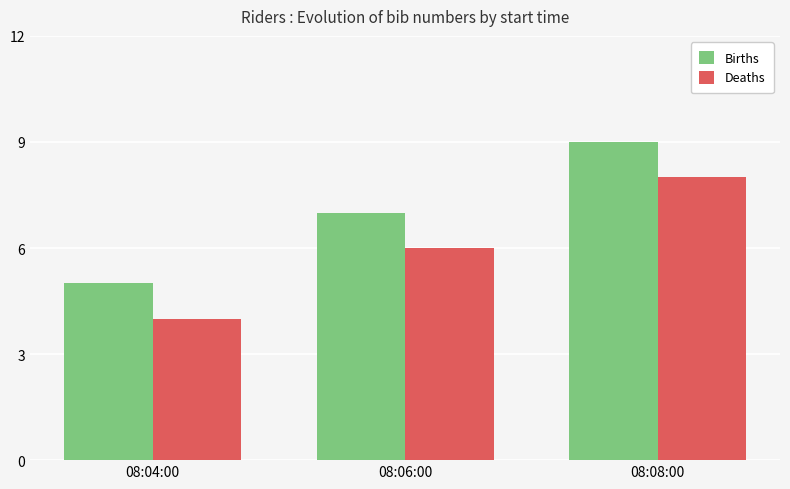

The Deaths series shows 2 at 08:04:00. True or false?

False